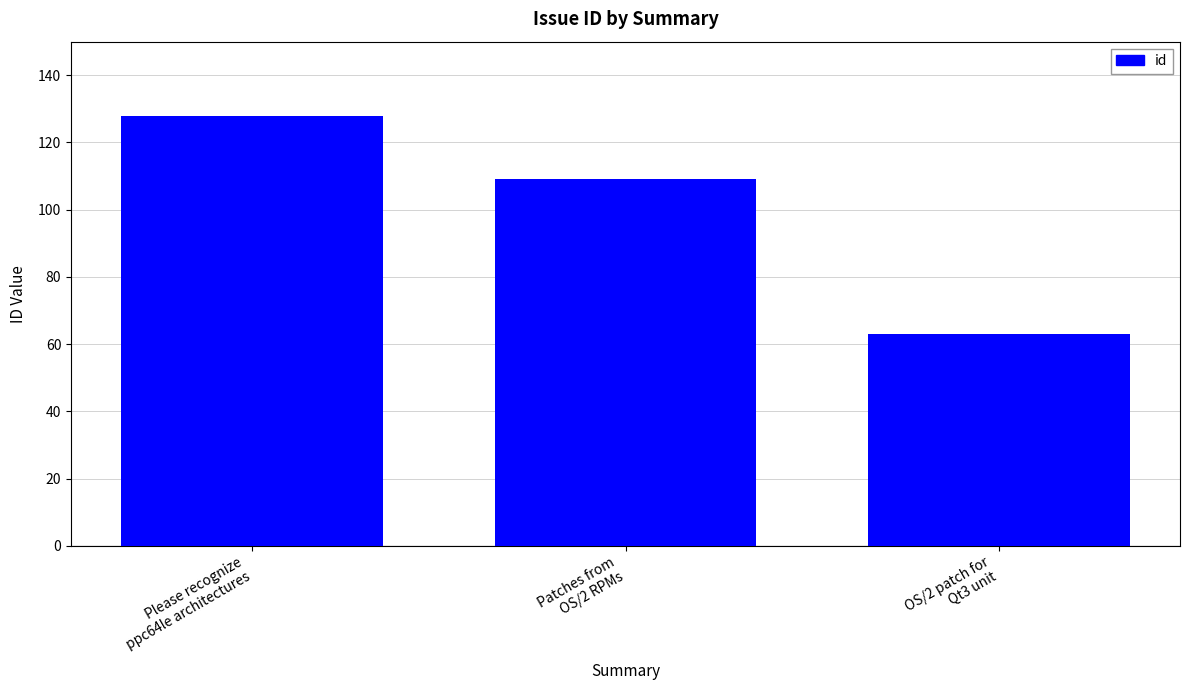

What is the maximum value shown in the chart?

128